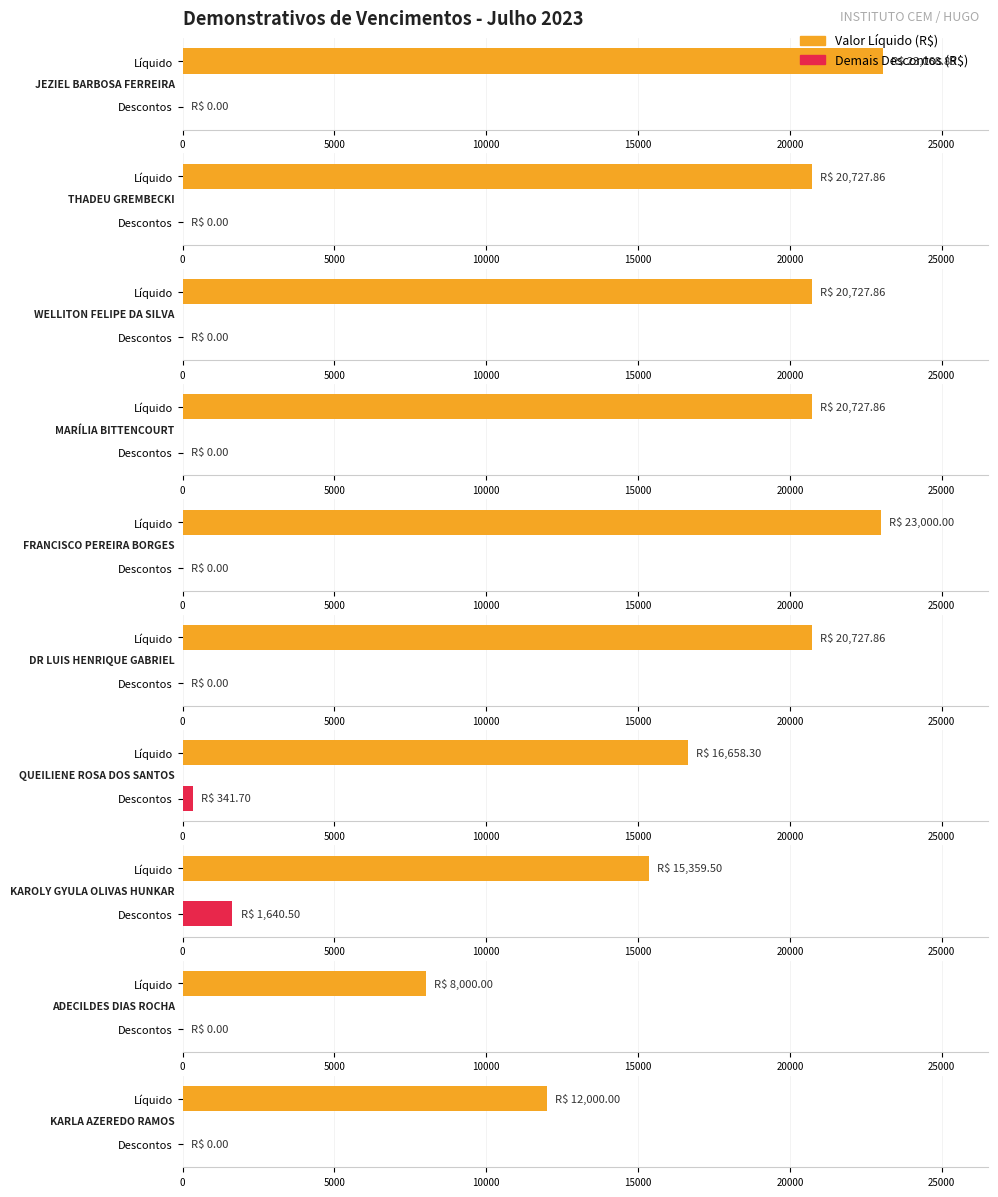

Which category has the lowest value across all series?

JEZIEL BARBOSA FERREIRA